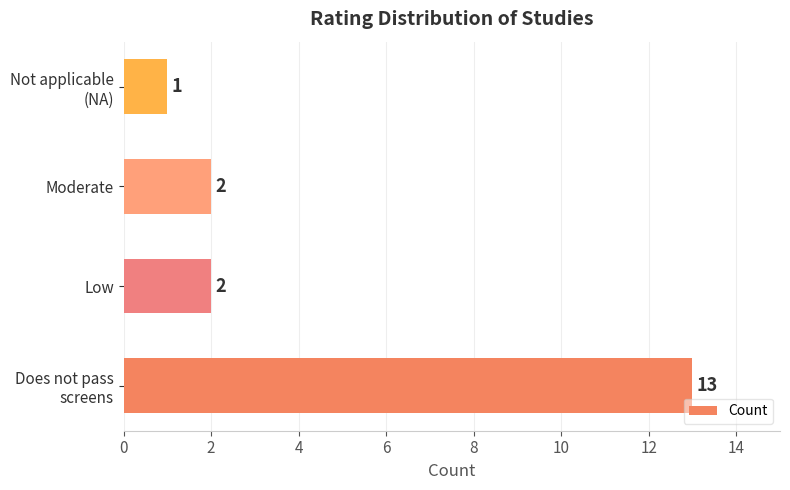

What is the maximum value shown in the chart?

13